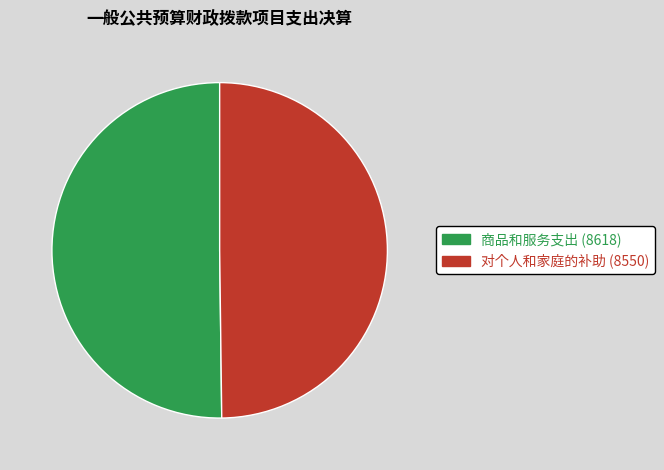

Do 对个人和家庭的补助 (8550) and 商品和服务支出 (8618) together represent more than half of the pie?

Yes